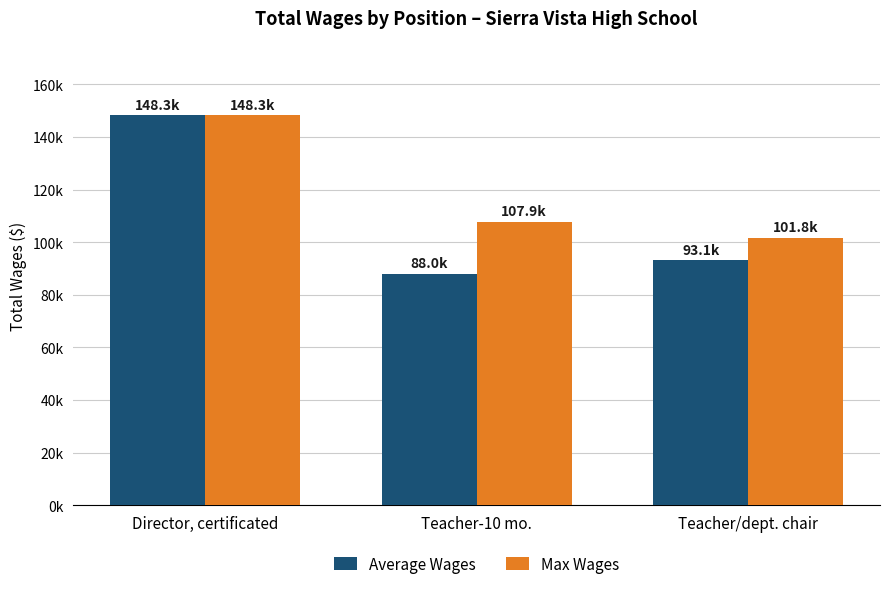

Which category has the highest value across all series?

Director, certificated